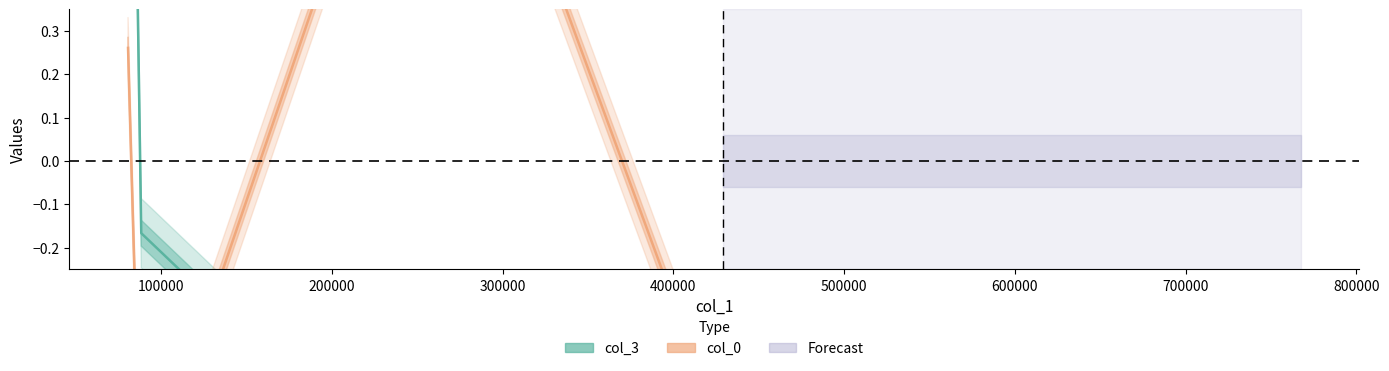

True or false: col_0 has a value of 1.2 at 200000.

True